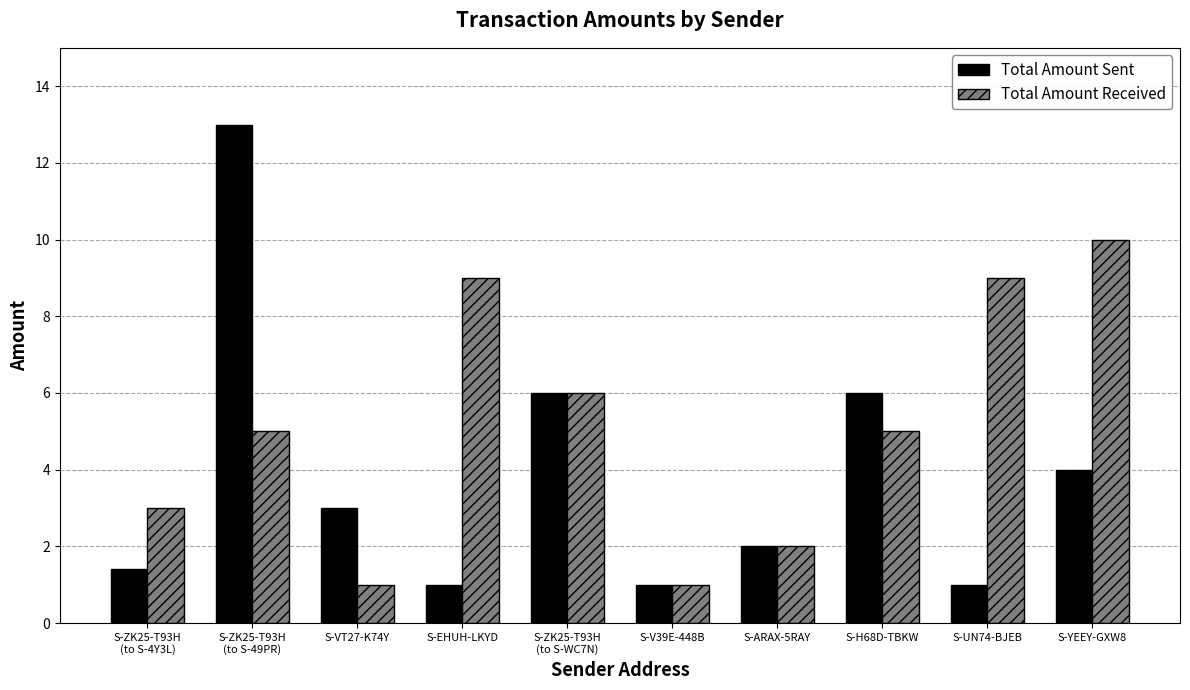

At how many categories does at least one series exceed 7?

4